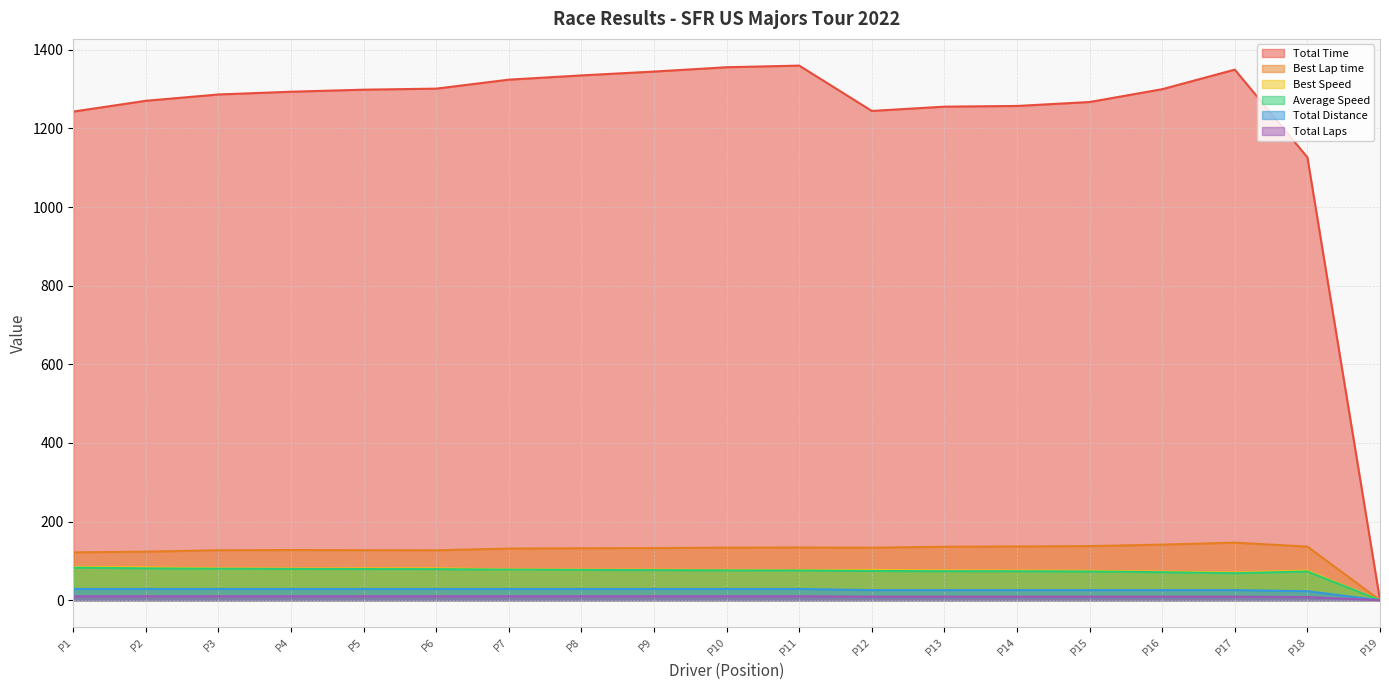

Is the value of Average Speed at P5 greater than the value of Total Laps at P7?

Yes